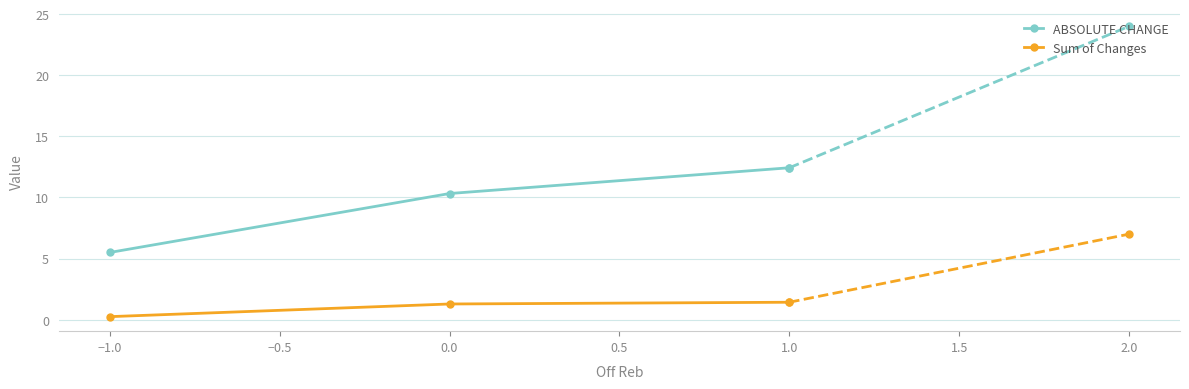

What are all the series names shown in the legend?

ABSOLUTE CHANGE, Sum of Changes